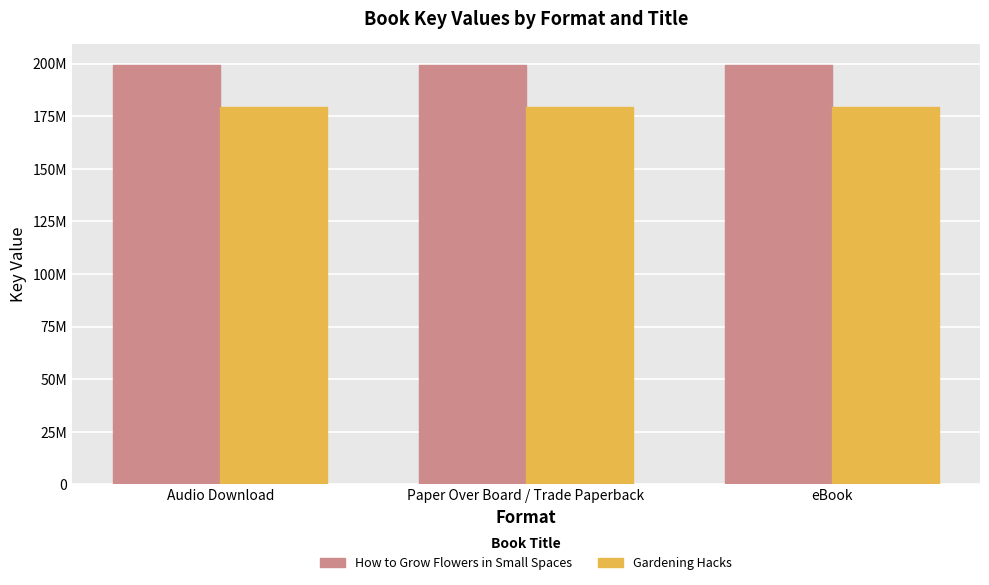

Reading right to left, list all the values displayed in this chart.

How to Grow Flowers in Small Spaces: 199253573	199253573	199253573
Gardening Hacks: 179311673	179311673	179311673